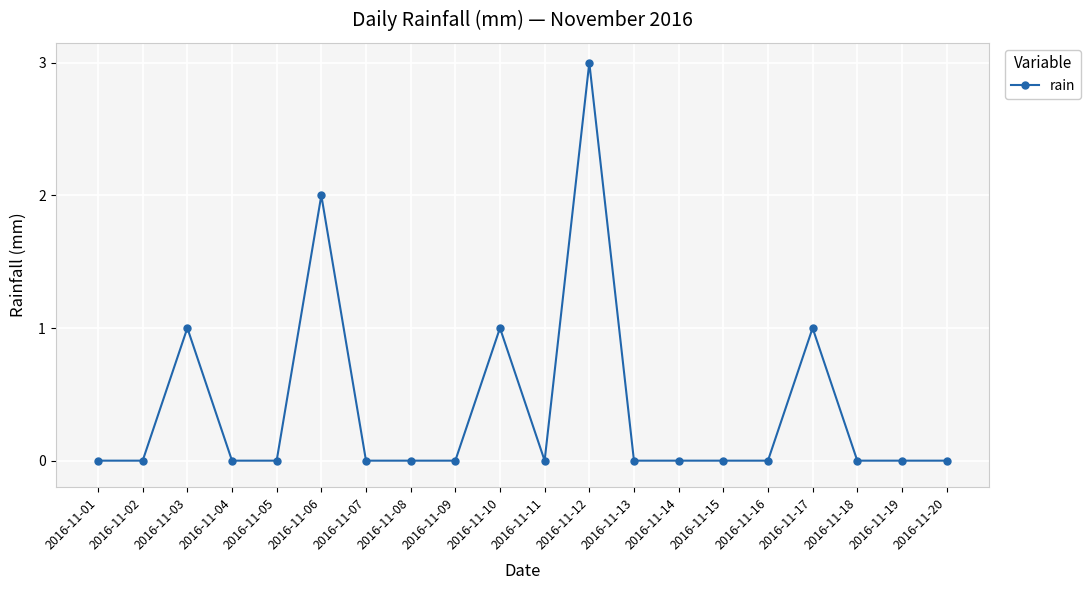

Is it true that the value at 2016-11-09 is 1?

False